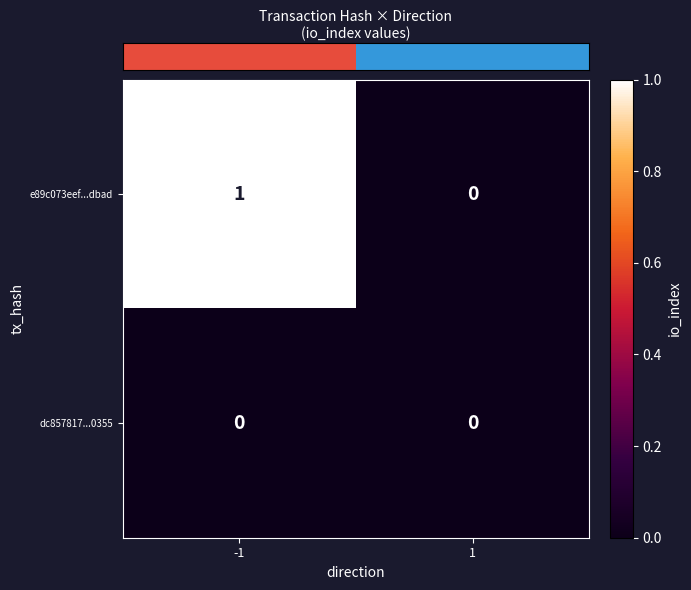

Reading left to right, extract all data points from this chart.

e89c073eef...dbad: 1	0
dc857817...0355: 0	0